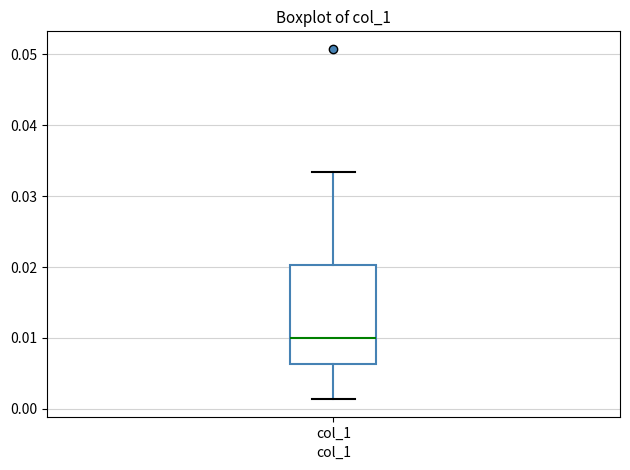

Read this box plot against the y-axis: the position of the median line, the range covered by the box, and the ends of both whiskers. The values are not printed on the chart, so give them approximately, as read against the axis.

median 0.010, box 0.006 to 0.020, whiskers 0.001 to 0.033